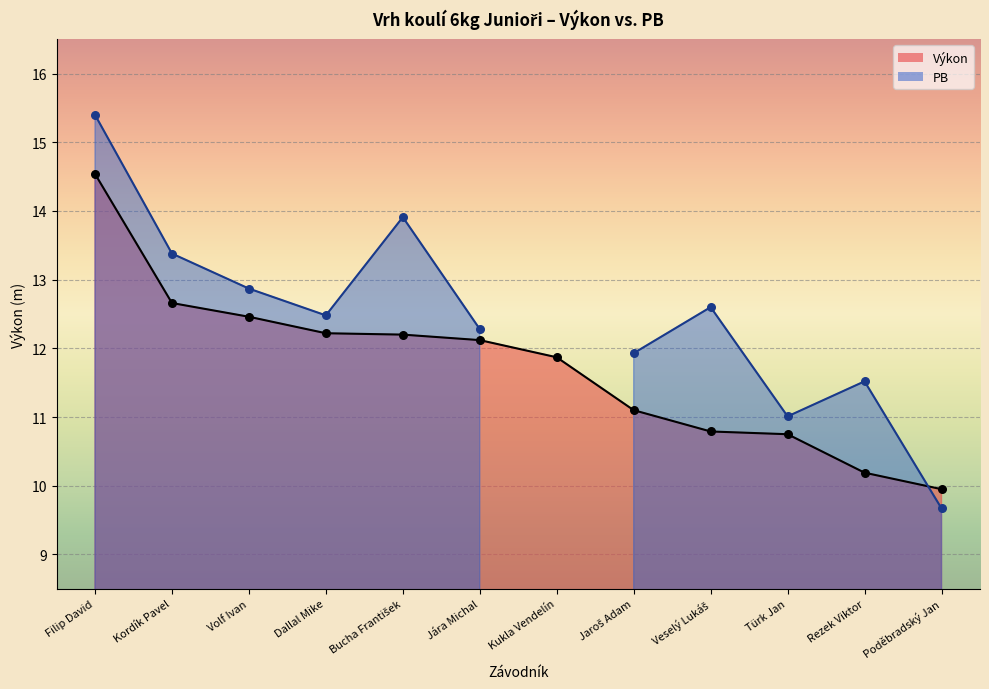

What is the change in value from Kordík Pavel to Bucha František?

-0.5